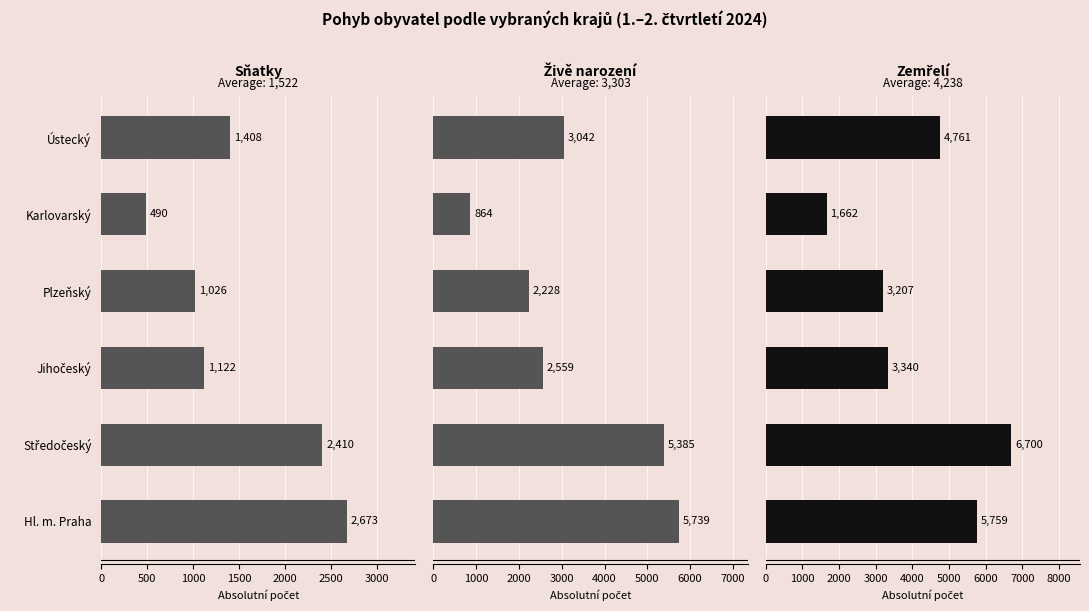

The Zemřelí series shows 4616 at 1000. True or false?

False